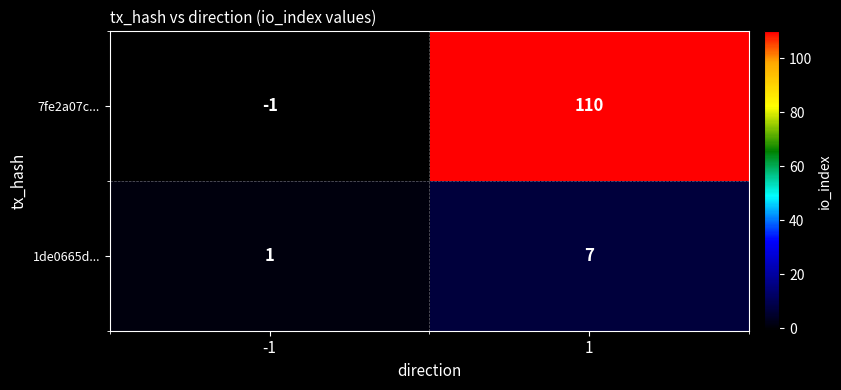

What is the difference between the highest and lowest values at 1?

103